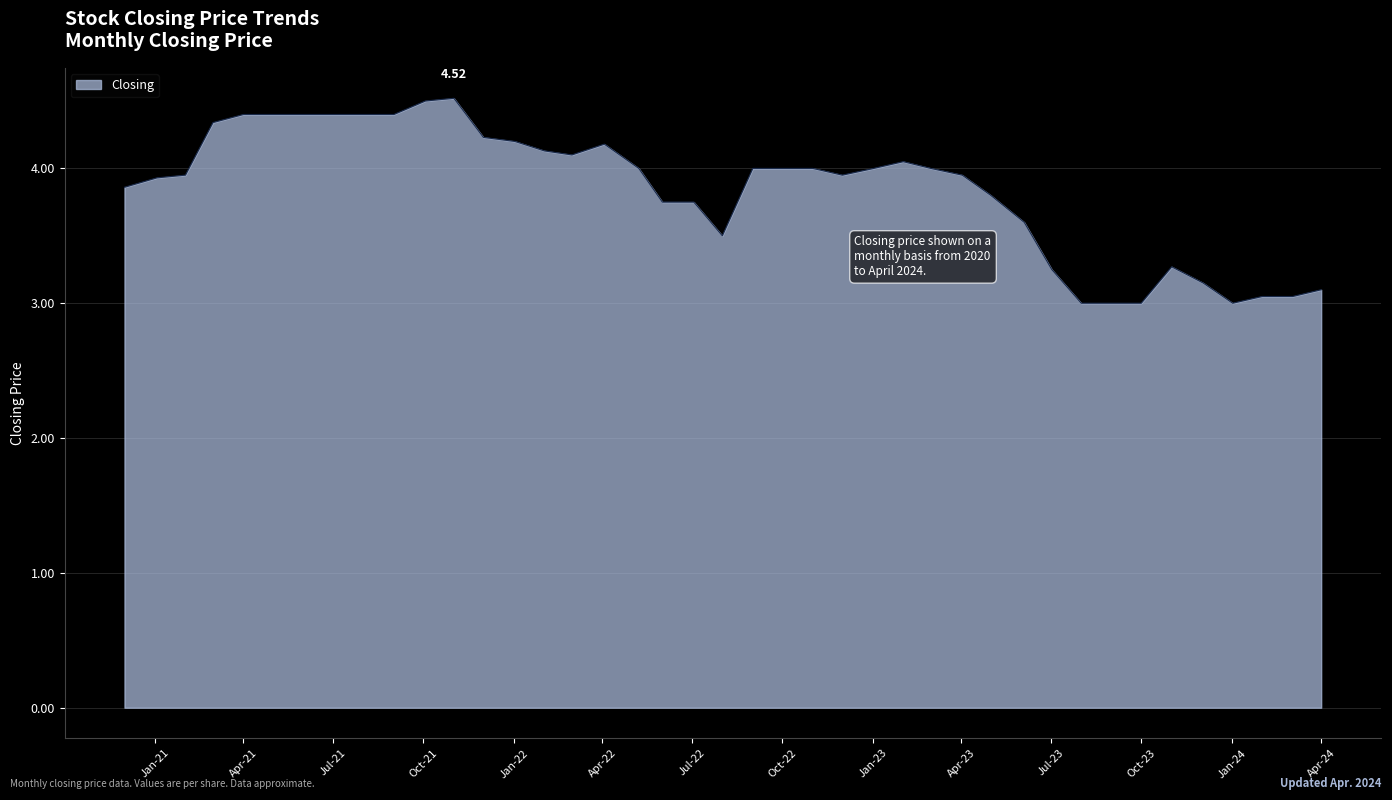

What is the maximum value shown in the chart?

4.5